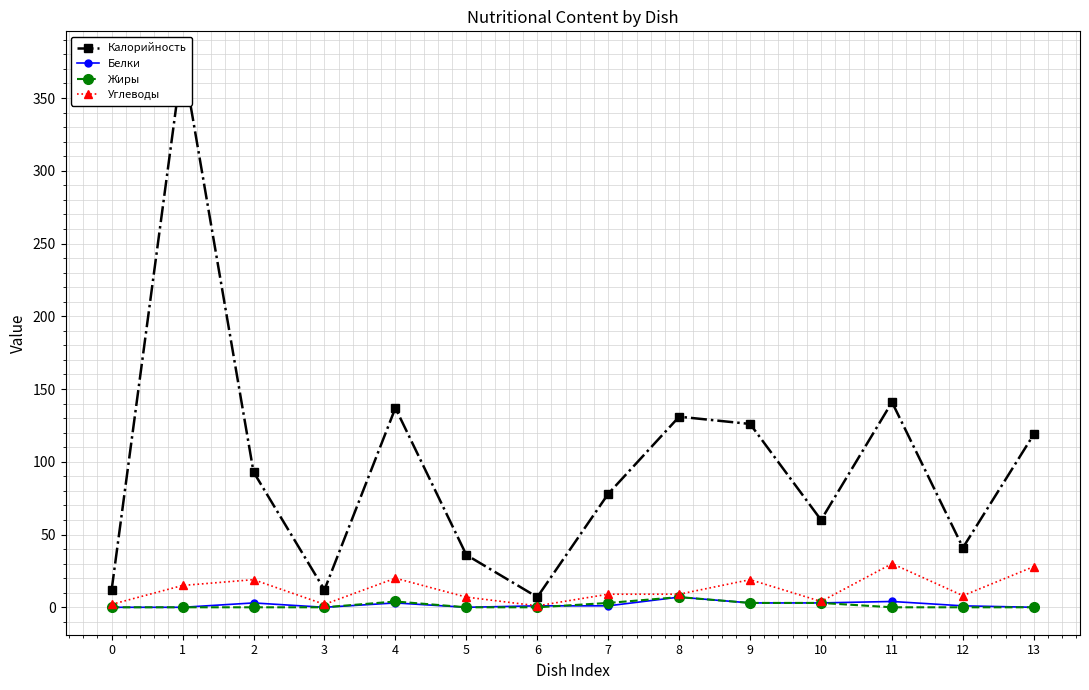

The Калорийность series shows 93 at 2. True or false?

True